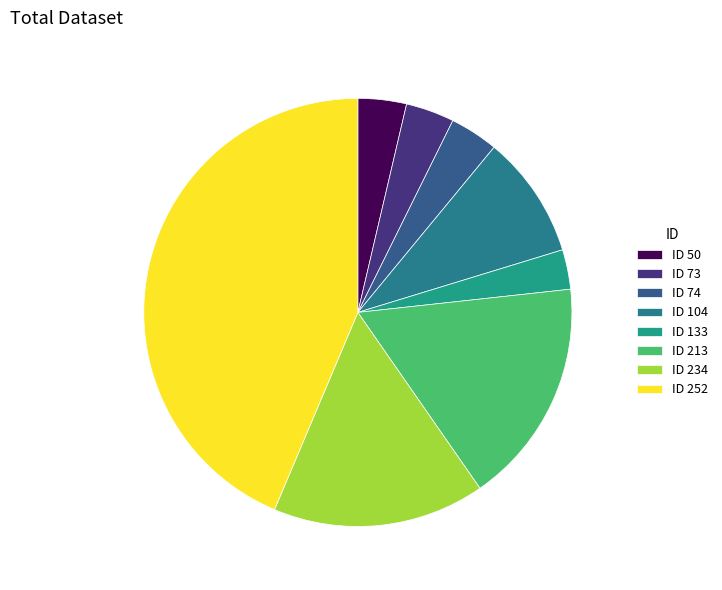

To the nearest percent, what portion does ID 73 represent?

4%